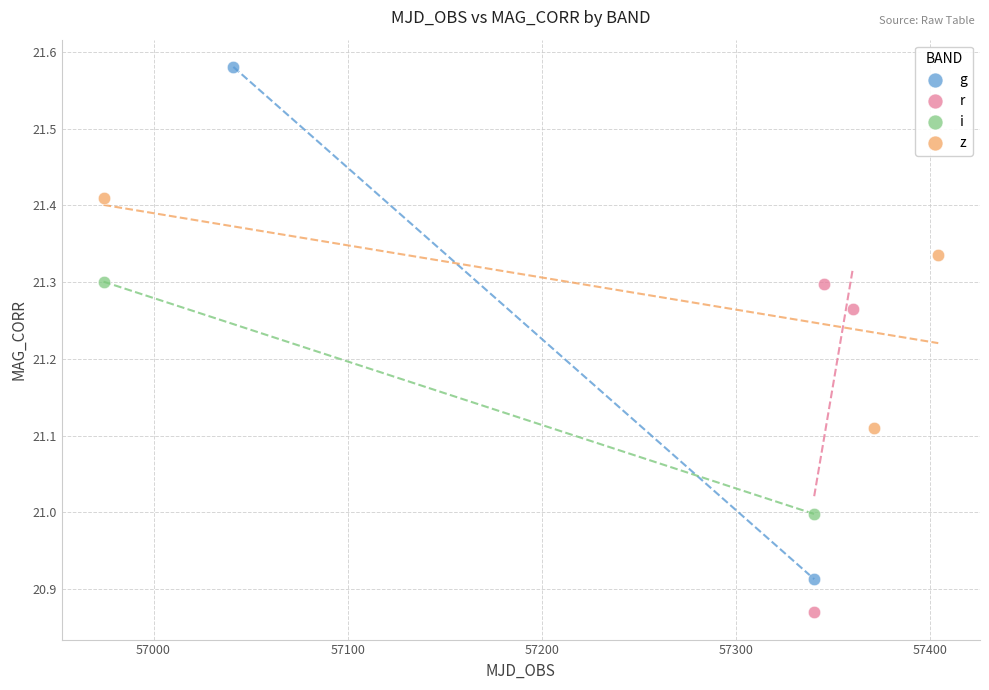

Which series reaches the minimum Y coordinate?

r